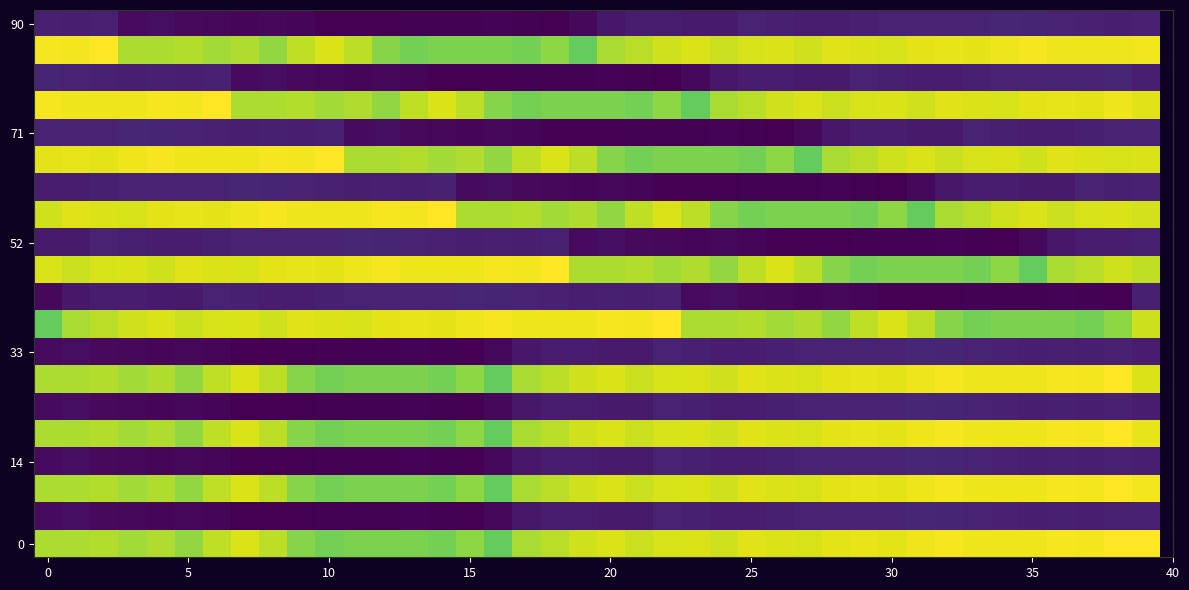

What is the minimum value shown in the chart?

5.5